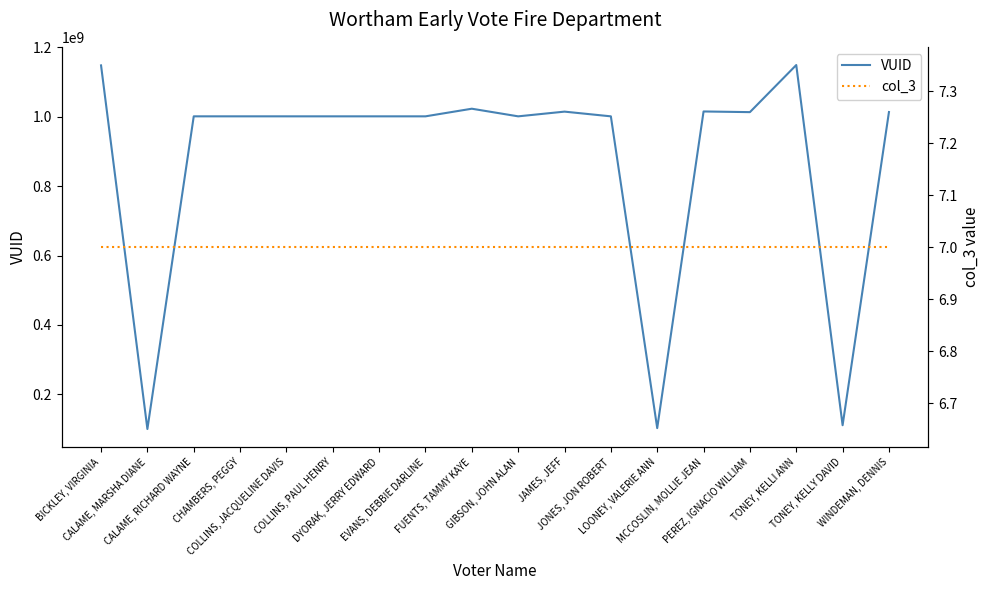

Rank the series at GIBSON, JOHN ALAN from lowest to highest value.

col_3, VUID